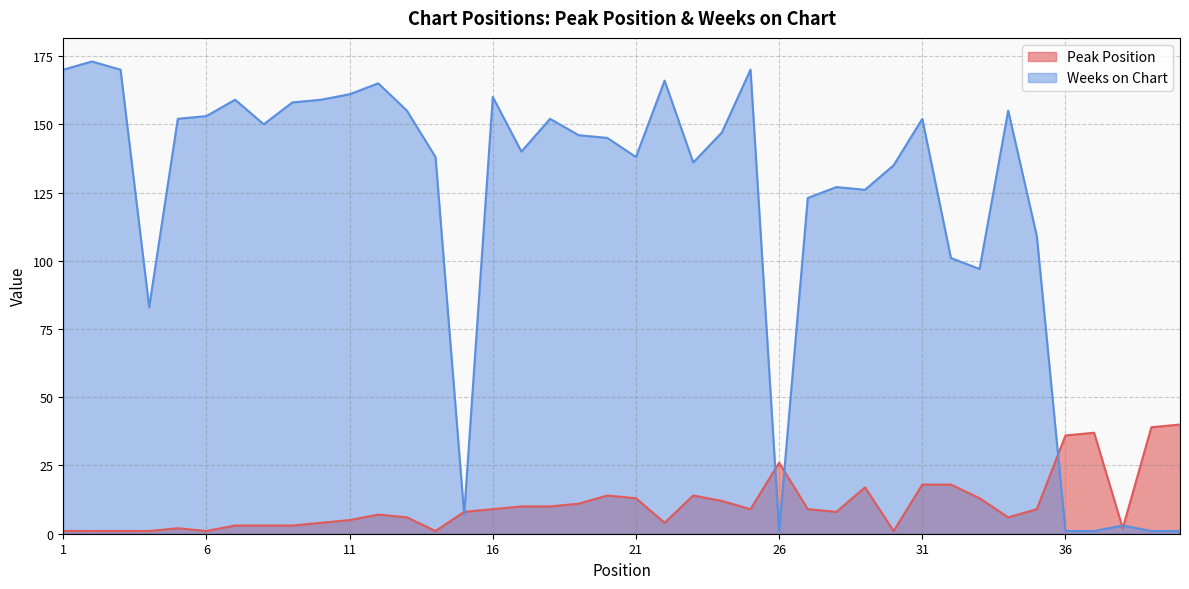

The value of Weeks on Chart at 27 is 123. True or false?

True